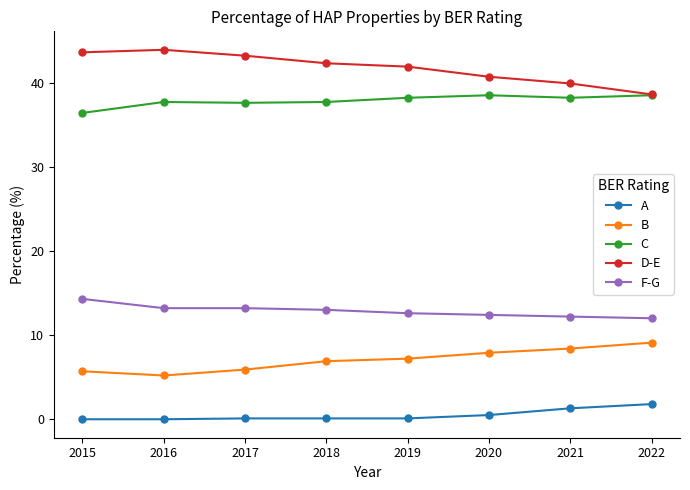

True or false: A and F-G intersect in this chart.

False